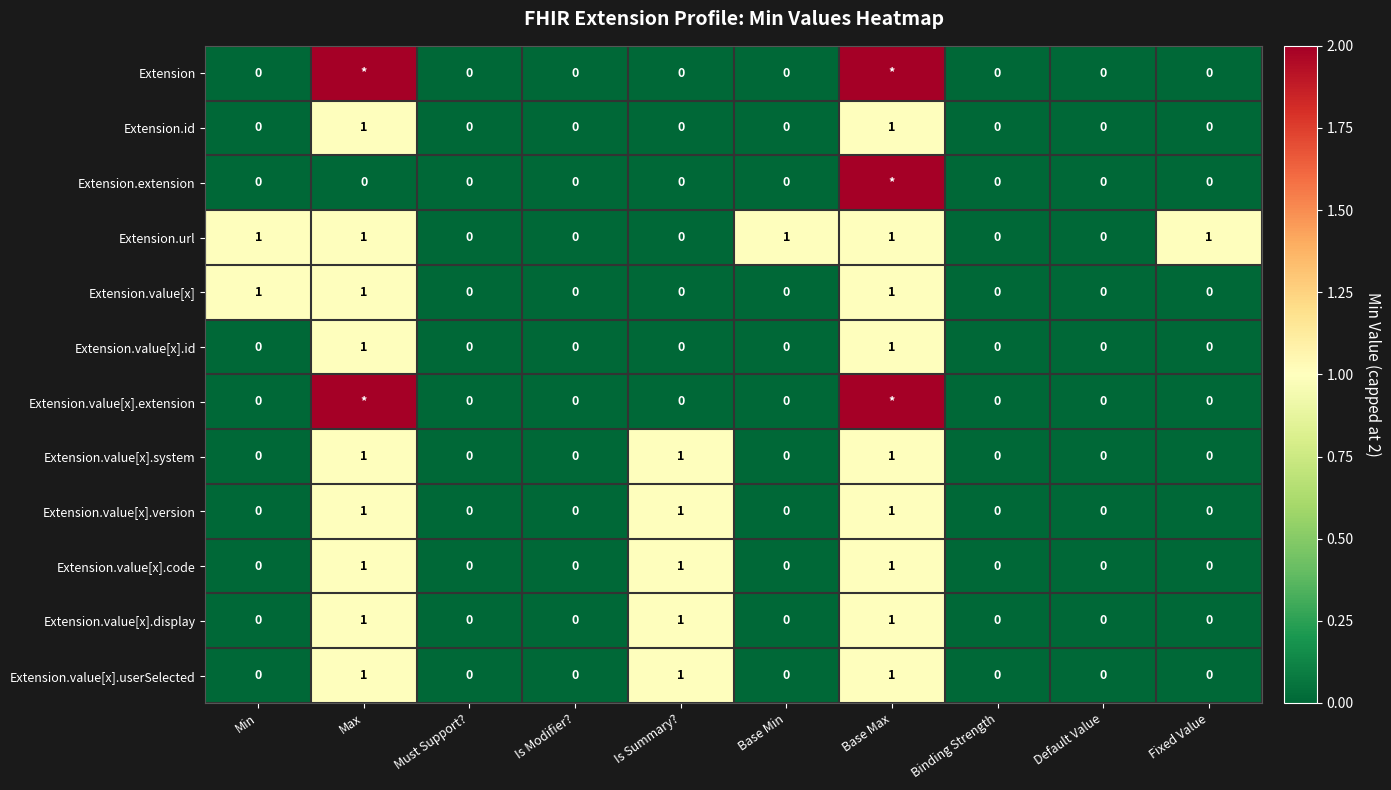

How many Extension.value[x].version values are between 0 and 1?

10